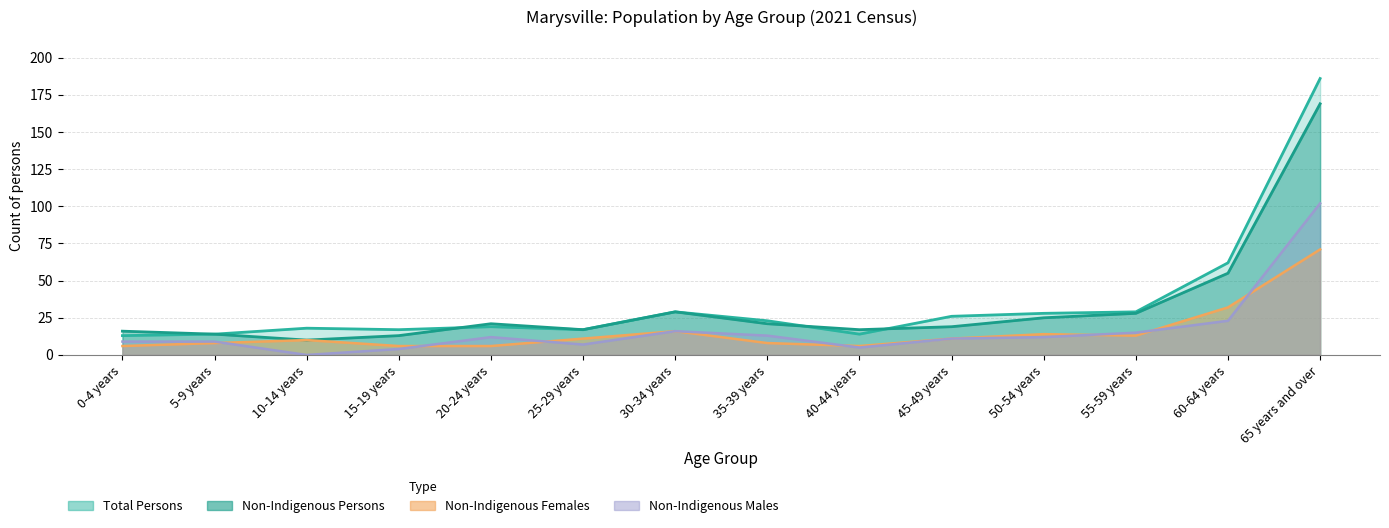

Which category has the lowest value in the Non-Indigenous Females series?

0-4 years